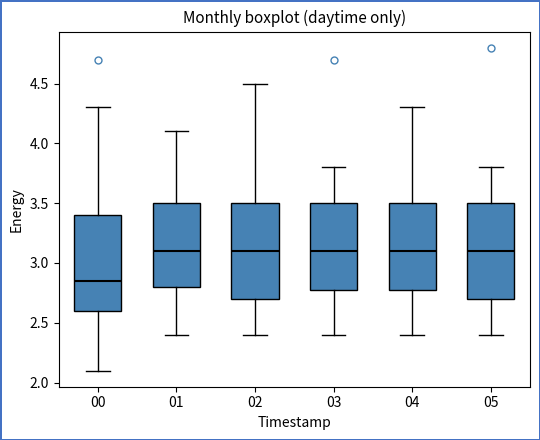

Reading left to right, transcribe this box plot: for each box, give where its median line is, the range the box spans, and where its two whiskers end, as read against the y-axis. The values are not printed on the chart, so give them approximately, as read against the axis.

00: median 2.85, box 2.60 to 3.40, whiskers 2.10 to 4.30
01: median 3.10, box 2.80 to 3.50, whiskers 2.40 to 4.10
02: median 3.10, box 2.70 to 3.50, whiskers 2.40 to 4.50
03: median 3.10, box 2.80 to 3.50, whiskers 2.40 to 3.80
04: median 3.10, box 2.80 to 3.50, whiskers 2.40 to 4.30
05: median 3.10, box 2.70 to 3.50, whiskers 2.40 to 3.80